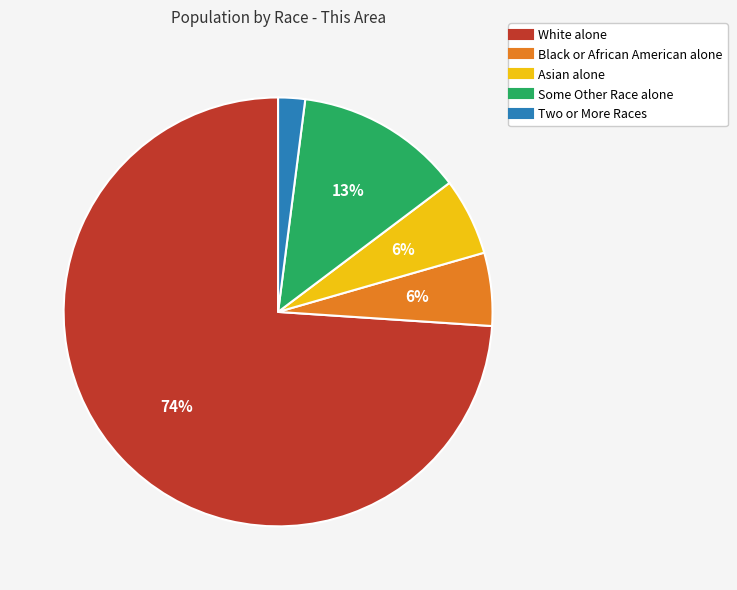

True or false: Black or African American alone accounts for 6% of the total.

True